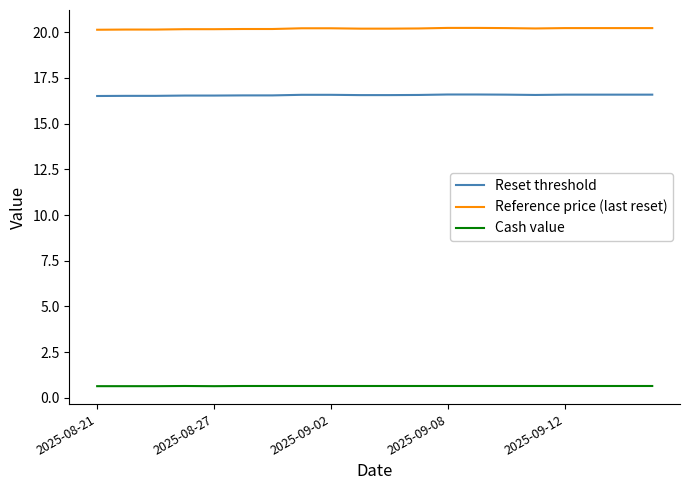

What is the minimum value for Cash value?

0.6